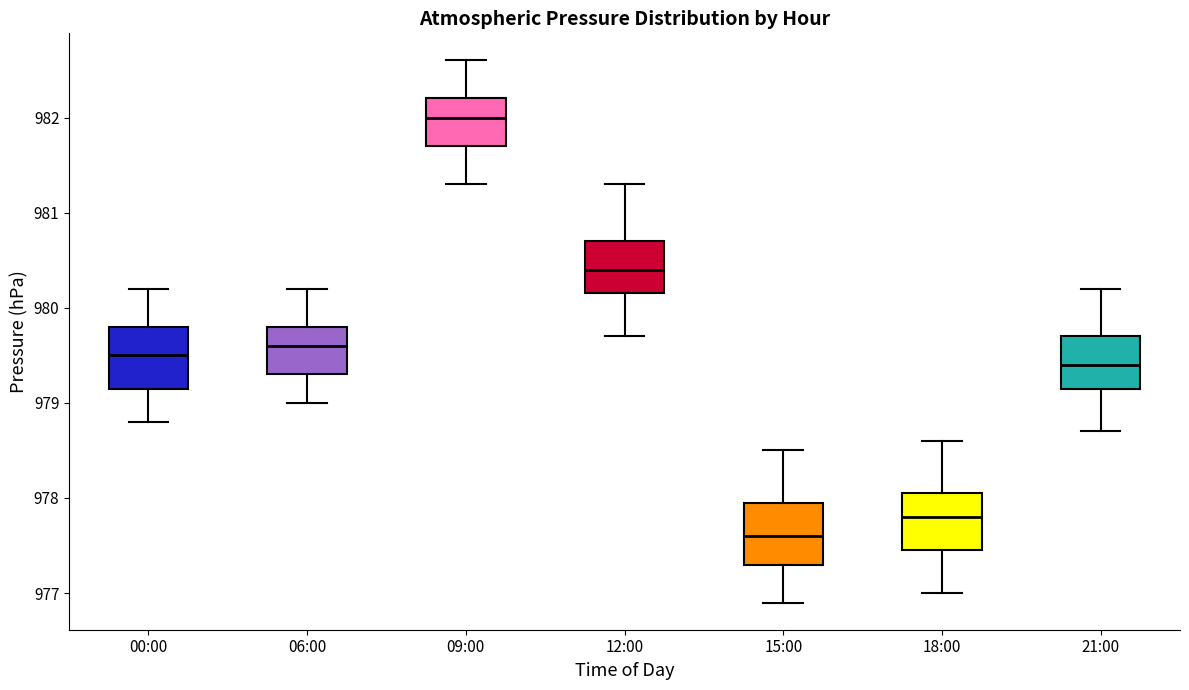

Reading left to right, read every box against the y-axis: the position of its median line, the range the box covers, and the ends of its whiskers. The values are not printed on the chart, so give them approximately, as read against the axis.

00:00: median 979.5, box 979.2 to 979.8, whiskers 978.8 to 980.2
06:00: median 979.6, box 979.3 to 979.8, whiskers 979.0 to 980.2
09:00: median 982.0, box 981.7 to 982.2, whiskers 981.3 to 982.6
12:00: median 980.4, box 980.2 to 980.7, whiskers 979.7 to 981.3
15:00: median 977.6, box 977.3 to 978.0, whiskers 976.9 to 978.5
18:00: median 977.8, box 977.5 to 978.1, whiskers 977.0 to 978.6
21:00: median 979.4, box 979.2 to 979.7, whiskers 978.7 to 980.2